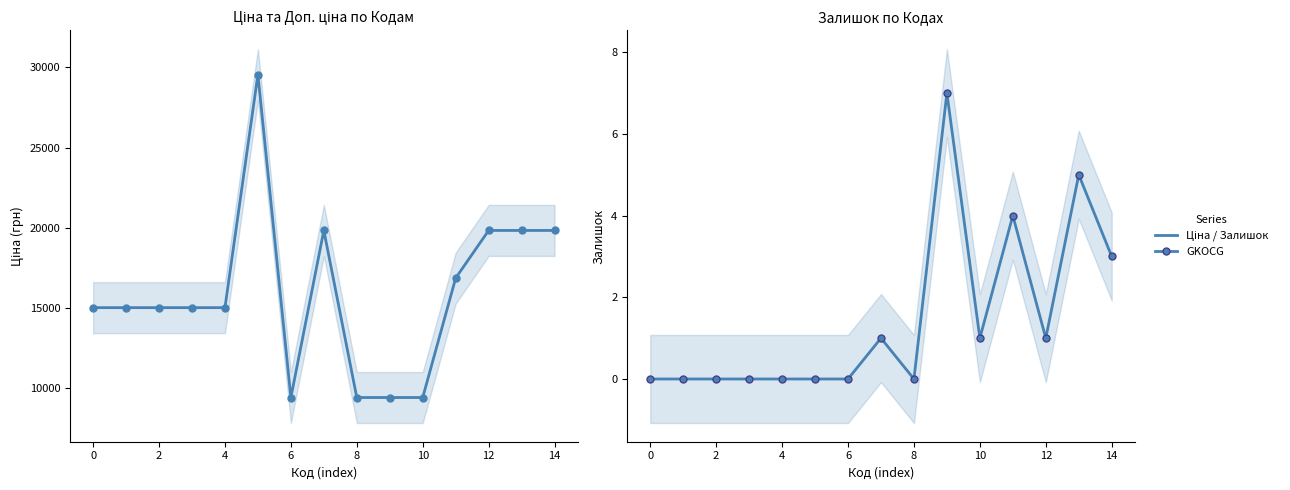

True or false: Залишок and Ціна intersect in this chart.

False